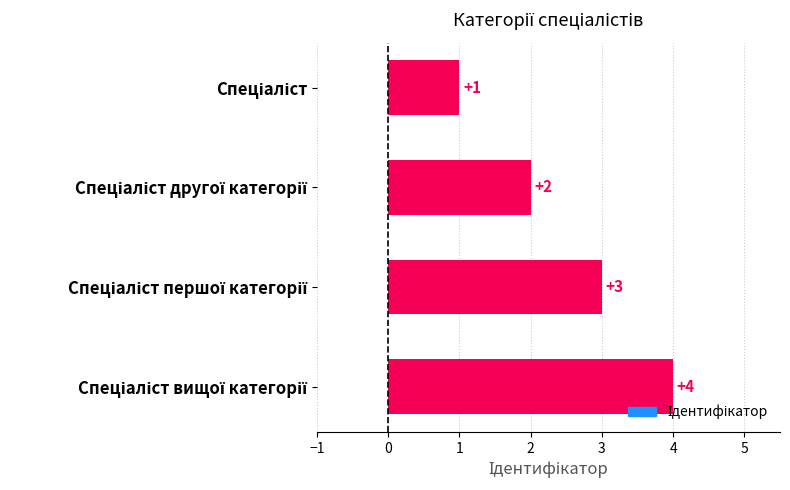

Does the chart contain any negative values?

No